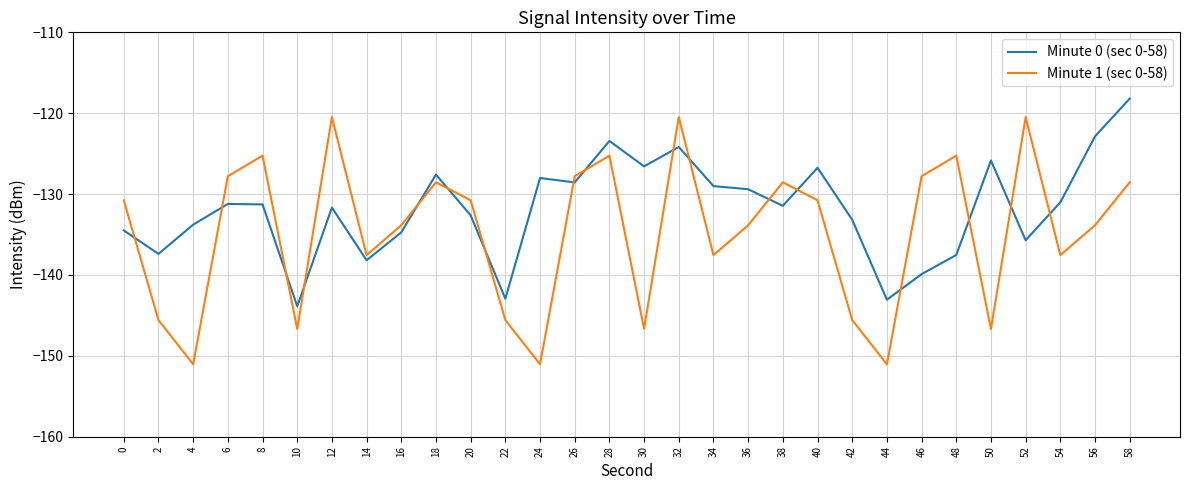

Between which two adjacent categories do Minute 0 (sec 0-58) and Minute 1 (sec 0-58) first intersect?

0 and 2